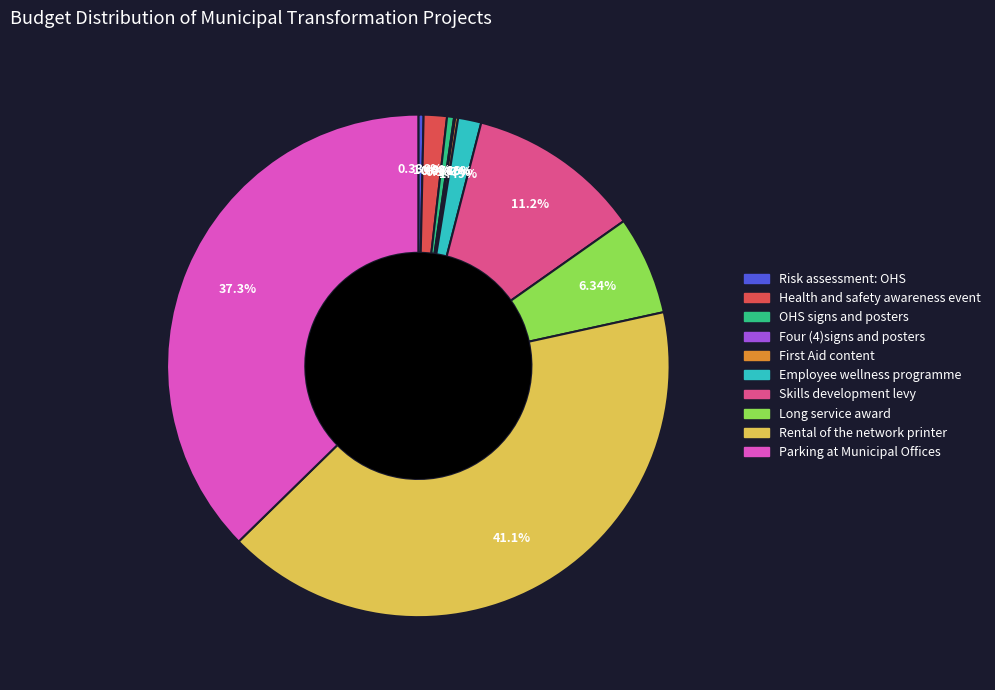

Which slice is the largest?

Rental of the network printer